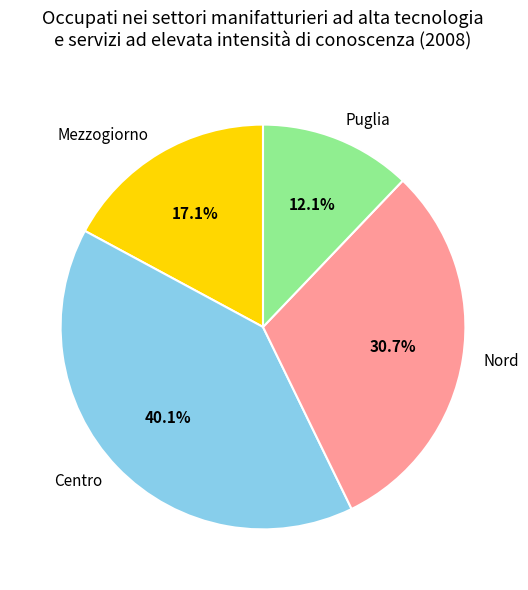

Which slice is the largest?

Centro